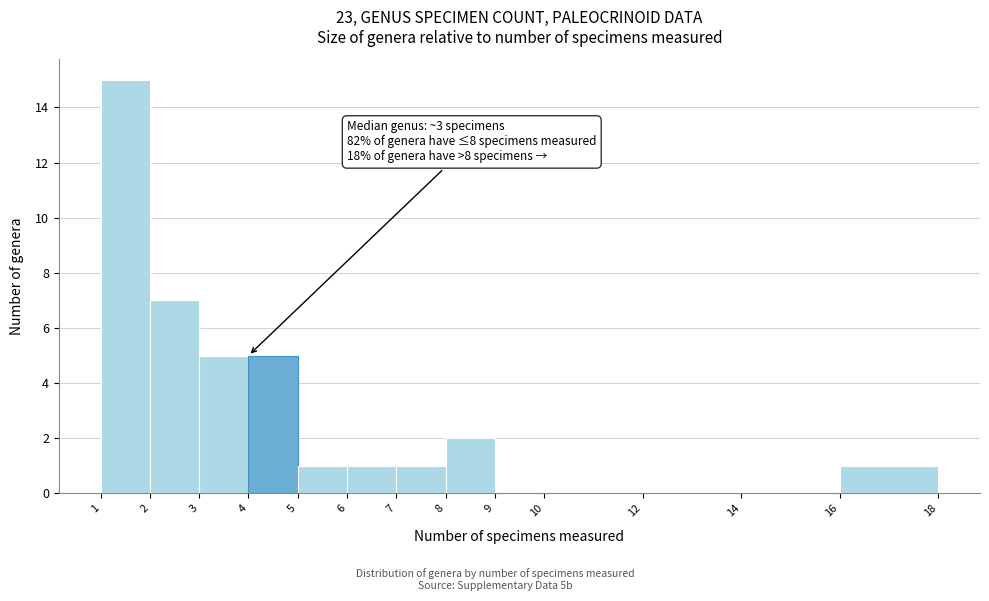

Over which range of the x-axis is the bar tallest?

1 to 2